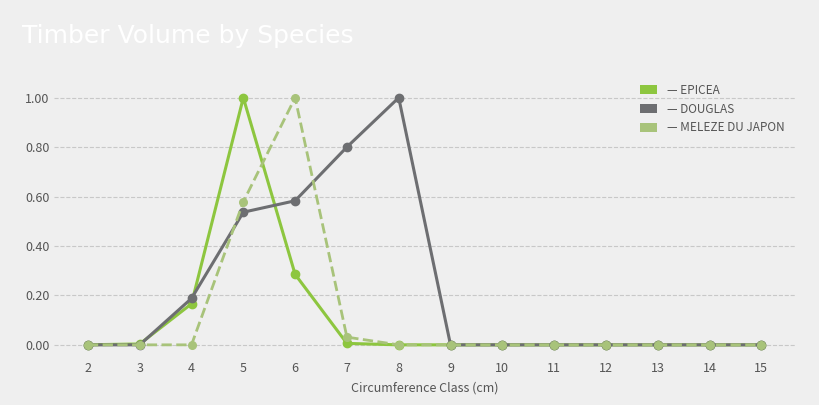

Count the number of categories in the chart.

14